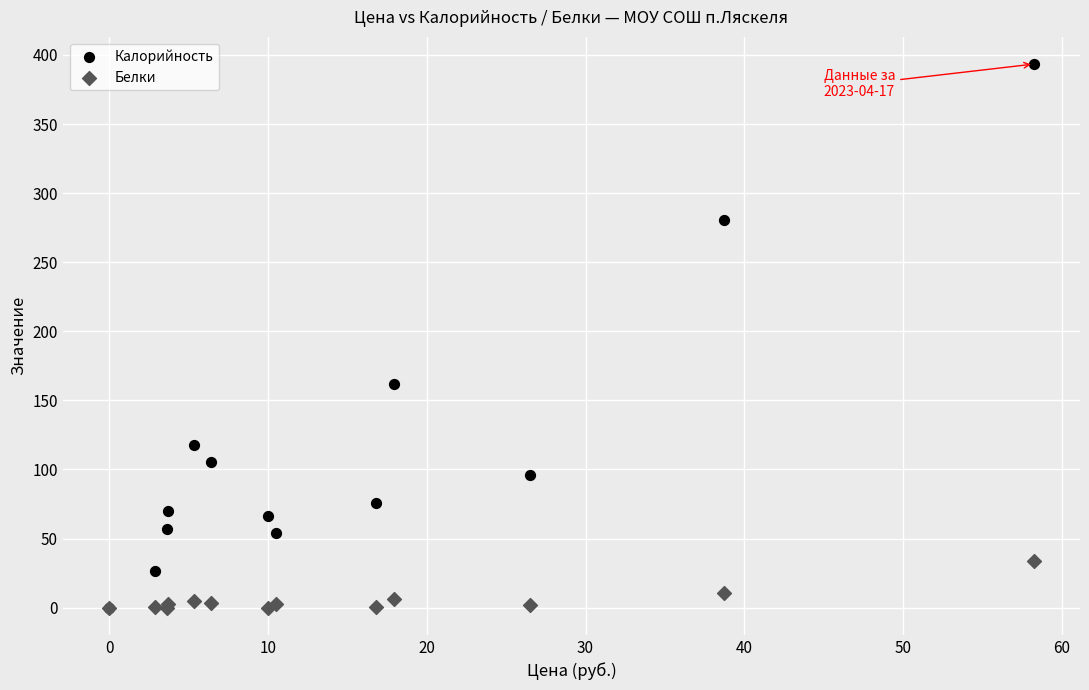

In the Калорийность series, what Y value is closest to 196?

161.7